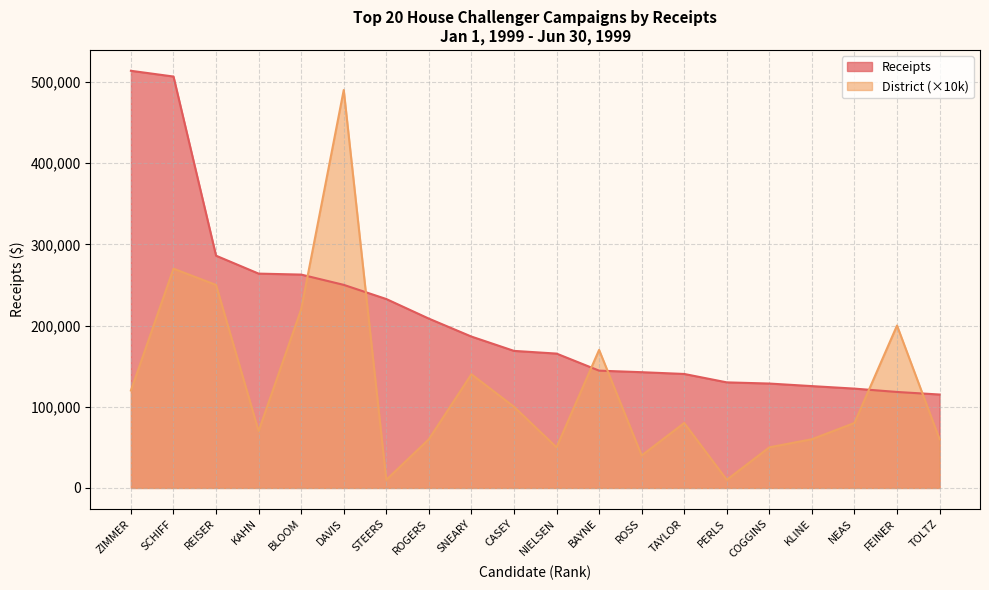

At which category is the sum across all series the highest?

SCHIFF